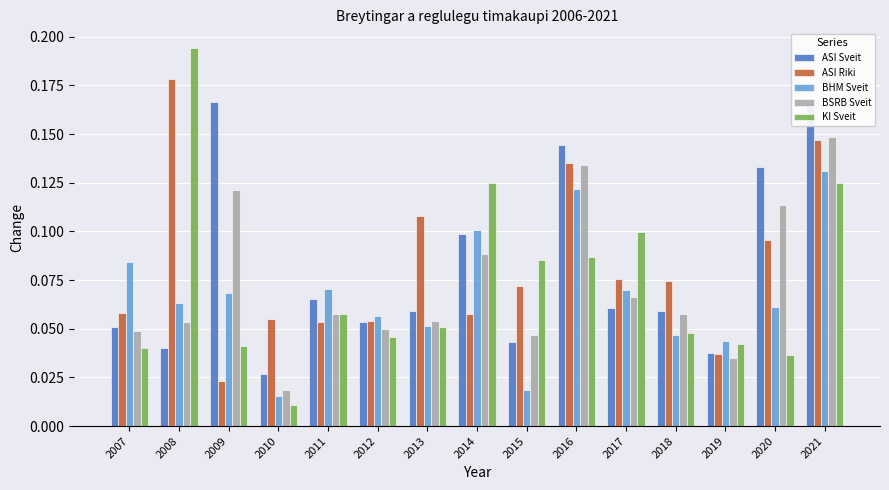

Is it true that ASI Riki equals 0.1 at 2018?

True